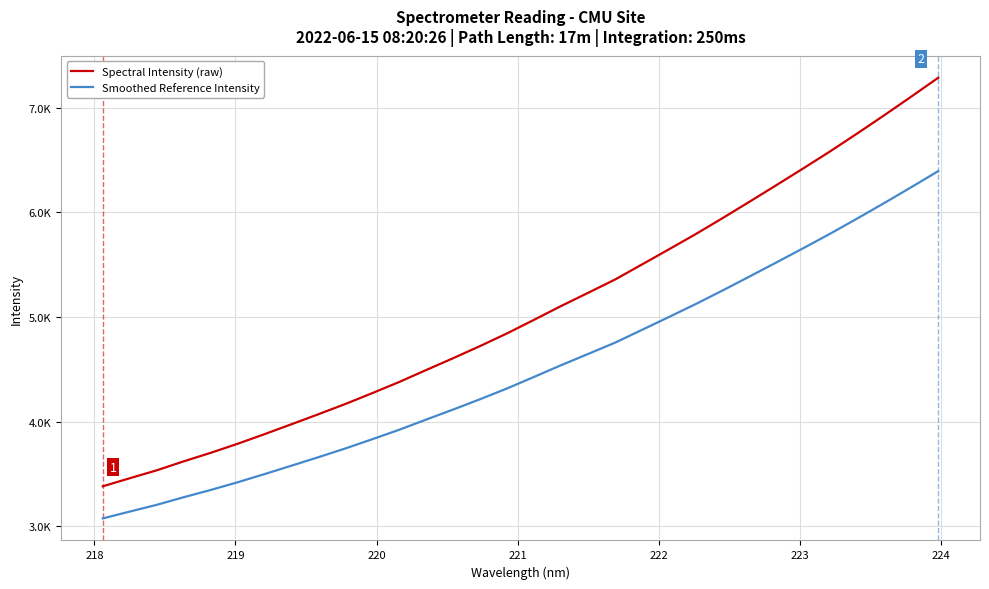

Reading left to right, what are all the values shown in this chart?

Spectral Intensity (raw): 3380.8	3457.9	3533.7	3619.5	3700.8	3787.5	3879.8	3974.6	4070.3	4168.4	4272.6	4379.3	4493.6	4606.5	4722.9	4843.9	4973.5	5104.8	5230.7	5357.7	5501.9	5646.5	5793.0	5946.0	6103.1	6261.7	6422.3	6585.4	6755.6	6928.8	7106.6	7286.8
Smoothed Reference Intensity: 3073.7	3139.2	3203.7	3276.5	3345.7	3419.4	3497.8	3578.4	3659.8	3743.1	3831.7	3922.4	4019.5	4115.6	4214.5	4317.3	4427.5	4539.1	4646.1	4754.1	4876.6	4999.5	5124.1	5254.1	5387.6	5522.4	5659.0	5797.6	5942.3	6089.5	6240.6	6393.8